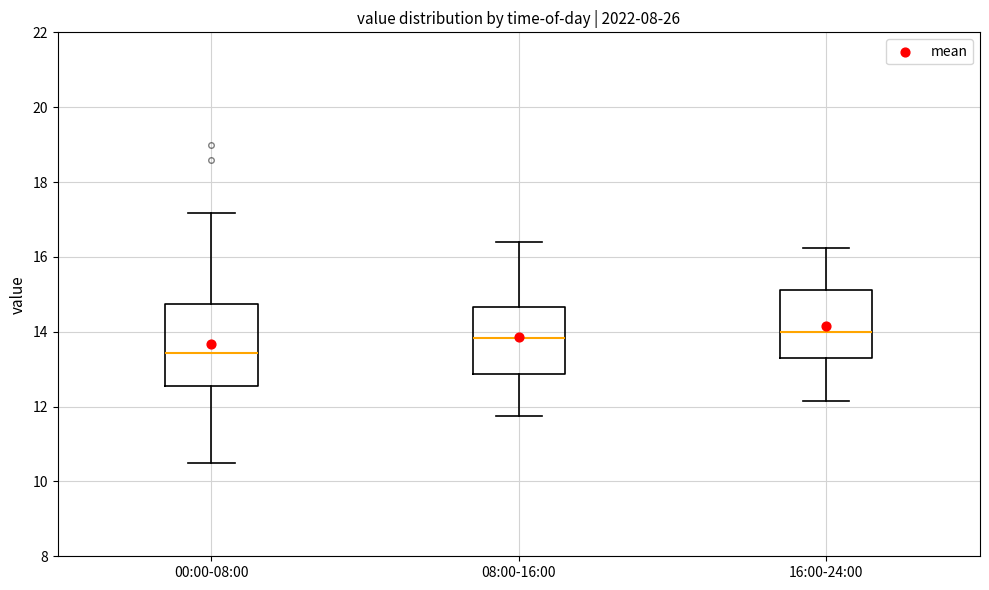

Where is the lower edge of the box for 16:00-24:00 on the y-axis? The values are not printed on the chart, so give them approximately, as read against the axis.

13.2